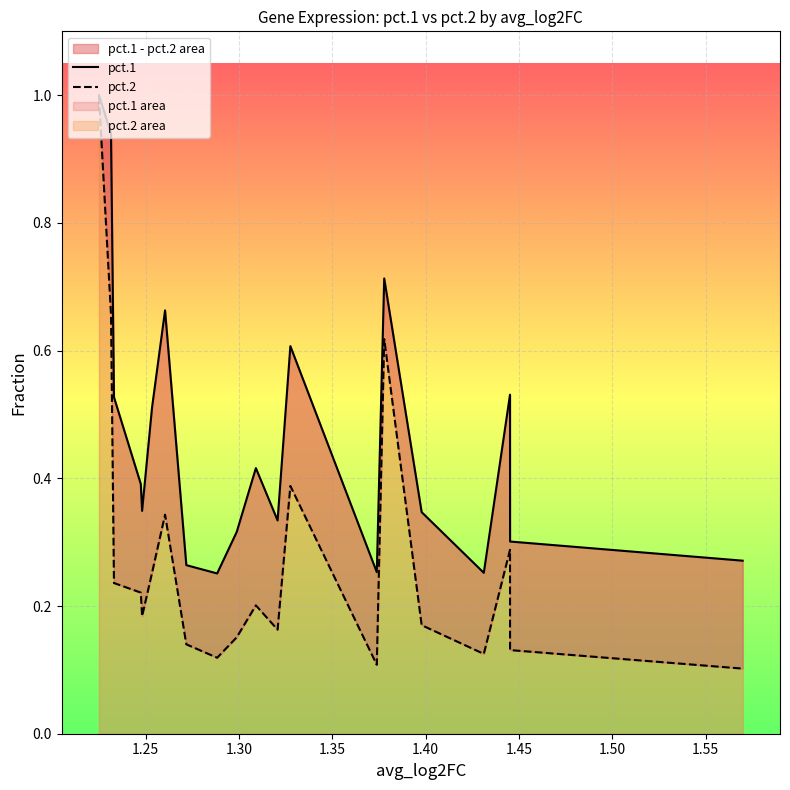

Is it true that pct.2 equals 0.4 at 14?

False